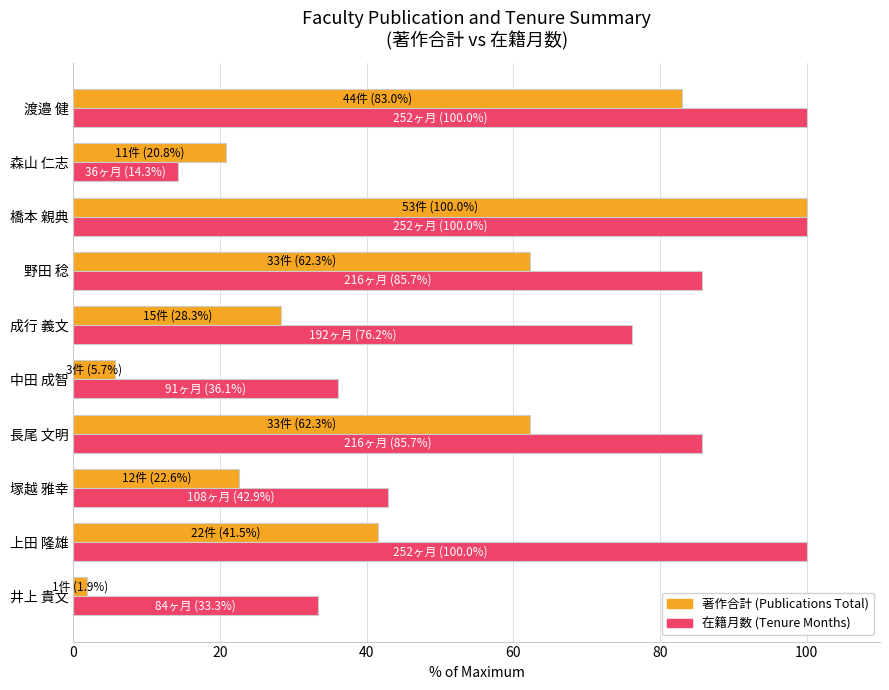

At which category is the sum across all series the highest?

橋本 親典